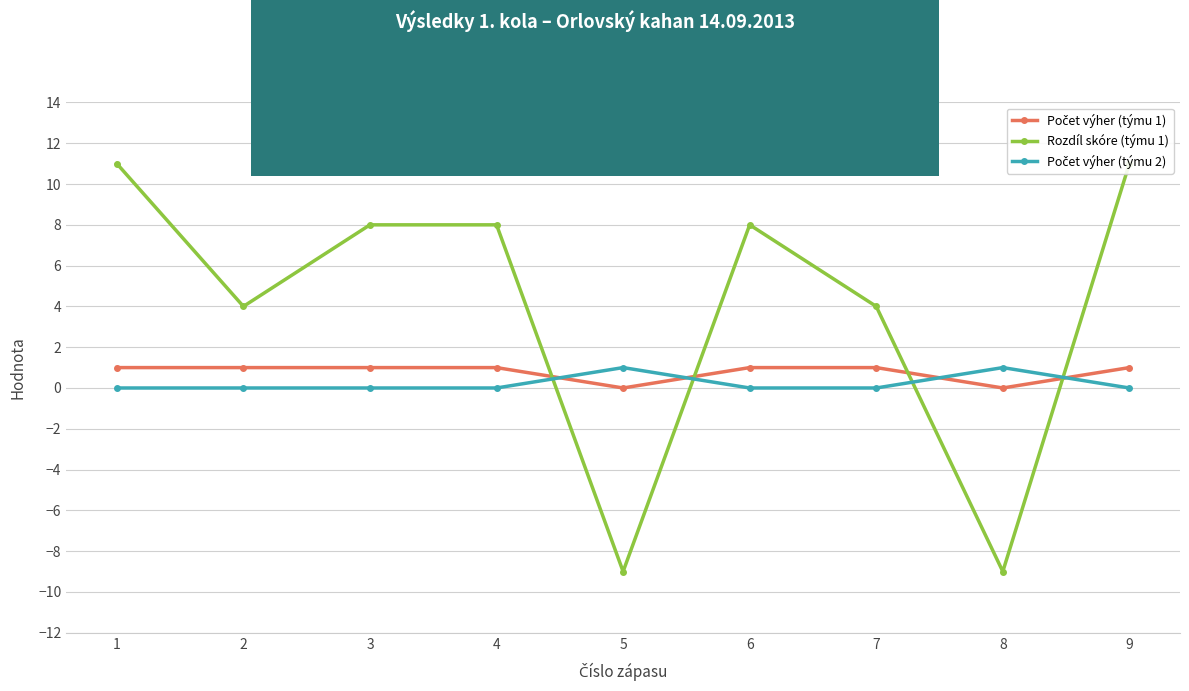

The value of Počet výher (týmu 1) at 2 is 1. True or false?

True